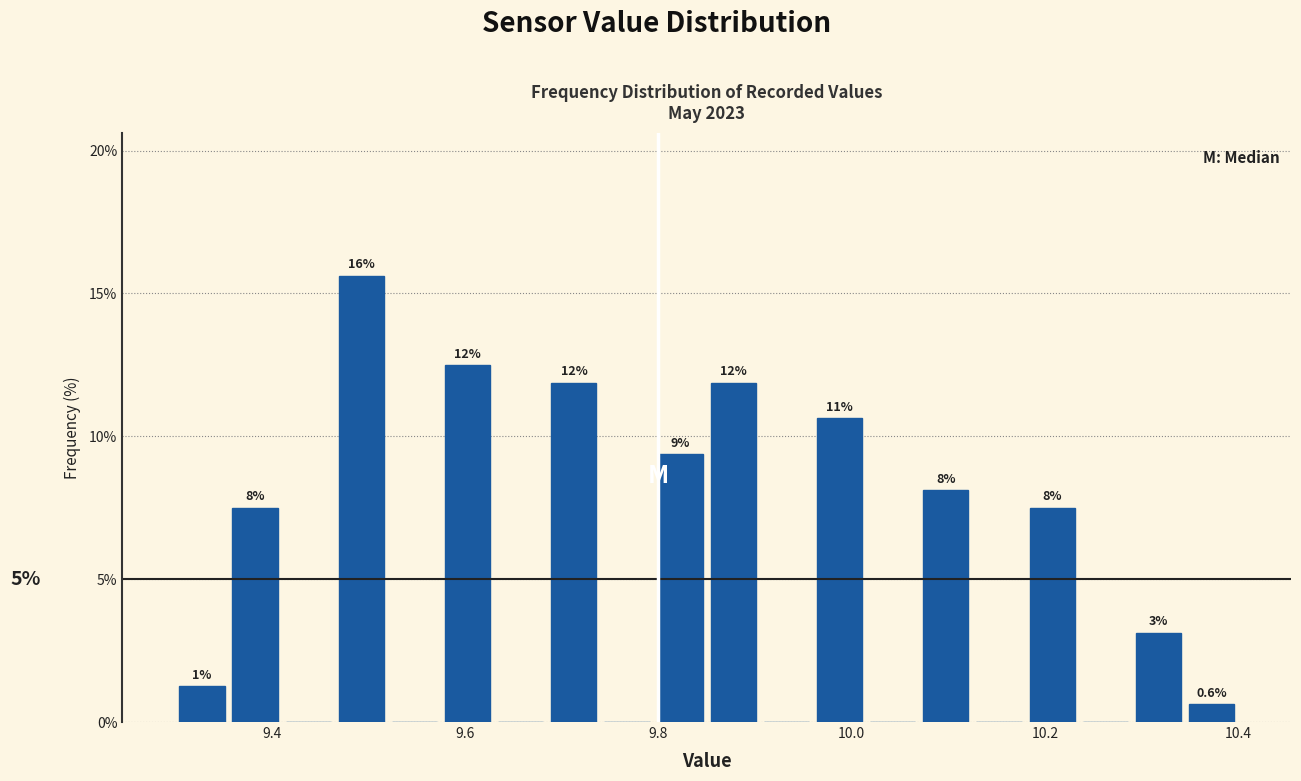

Around what value on the x-axis is the tallest bar? Give the approximate position of its centre, as read against the axis.

9.50